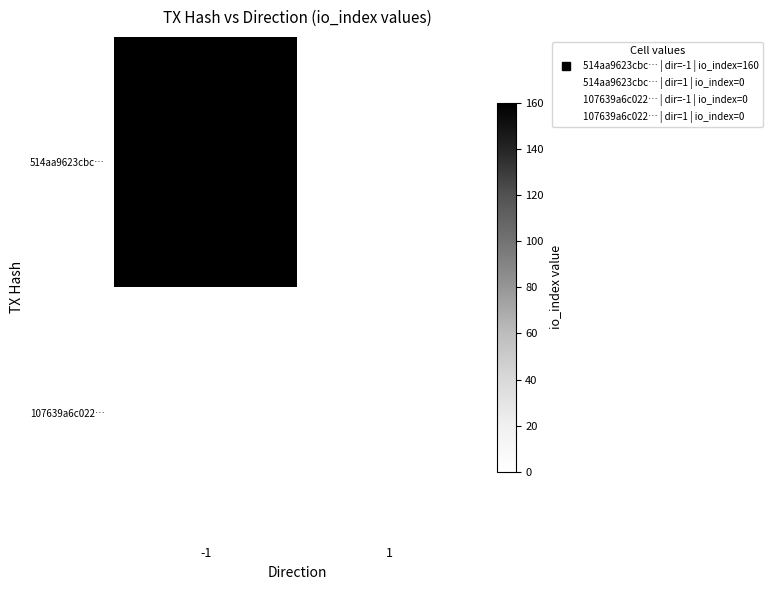

Which series has the widest spread of values?

514aa9623cbc…